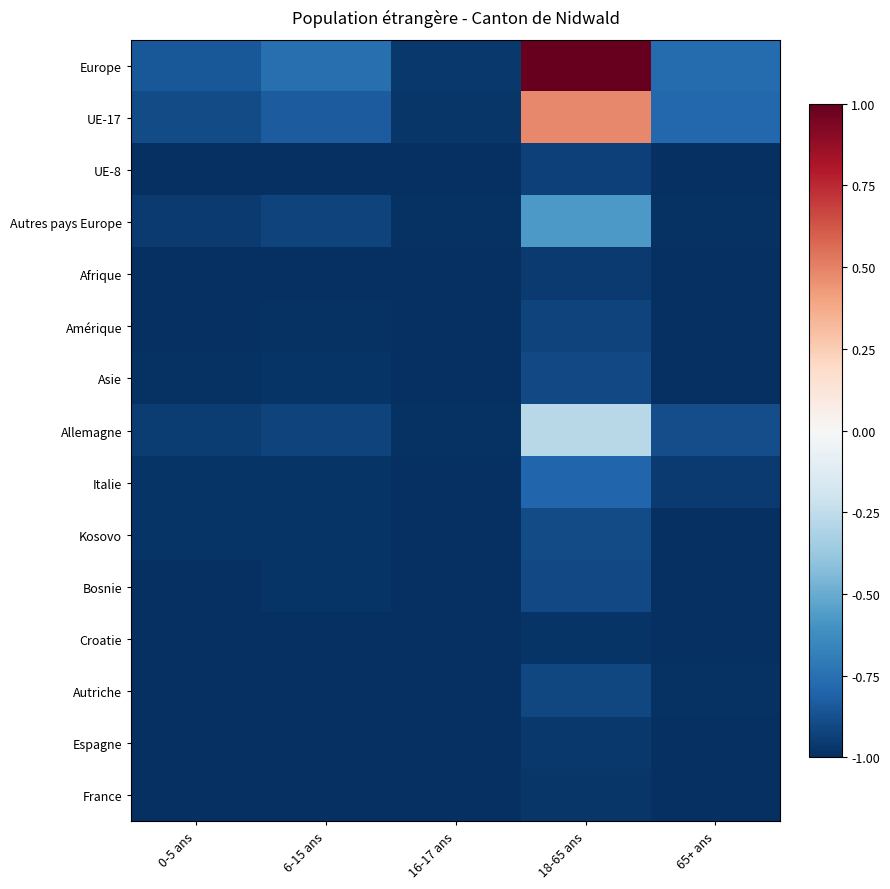

List the series in order of their peak value, lowest first.

Croatie, France, Espagne, Afrique, UE-8, Amérique, Autriche, Bosnie, Asie, Kosovo, Italie, Autres pays Europe, Allemagne, UE-17, Europe